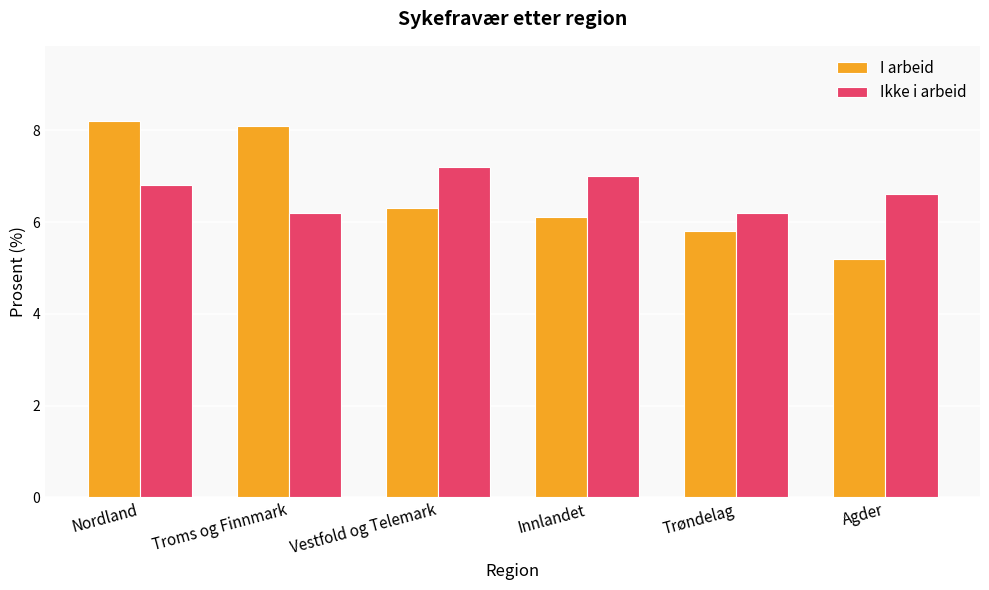

What is the label of the 1st bar from the right?

Agder